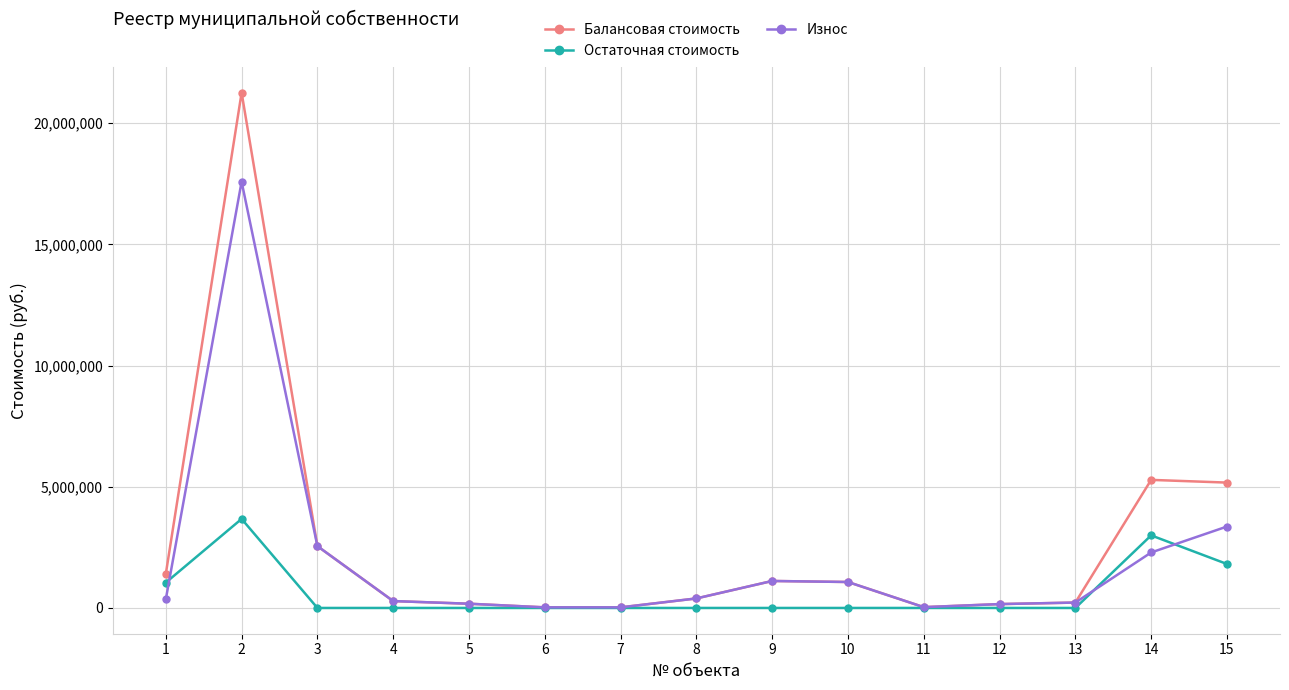

True or false: Износ has more than 0 points higher than both neighbors.

True